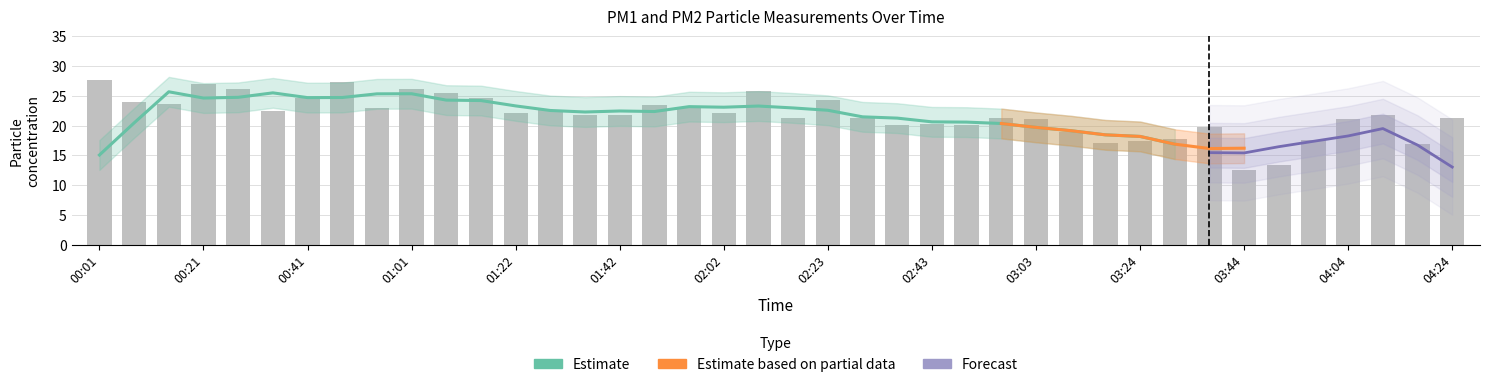

What is the change in value from 5 to 15?

-0.8